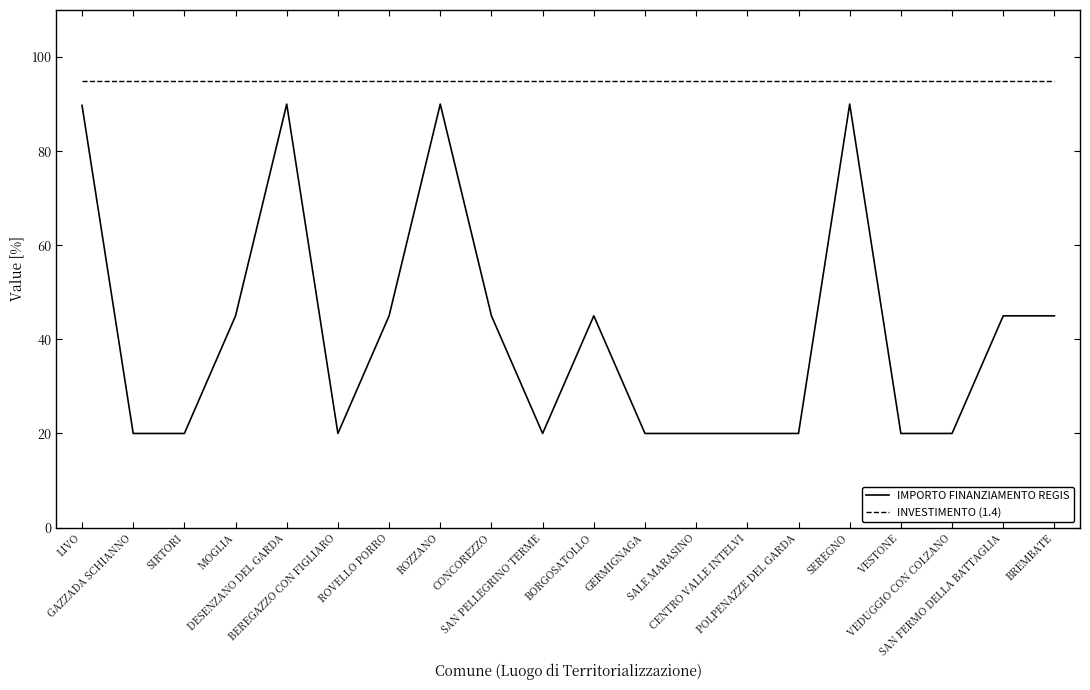

What is the difference between the second highest and second lowest values in the IMPORTO FINANZIAMENTO REGIS series?

70.0